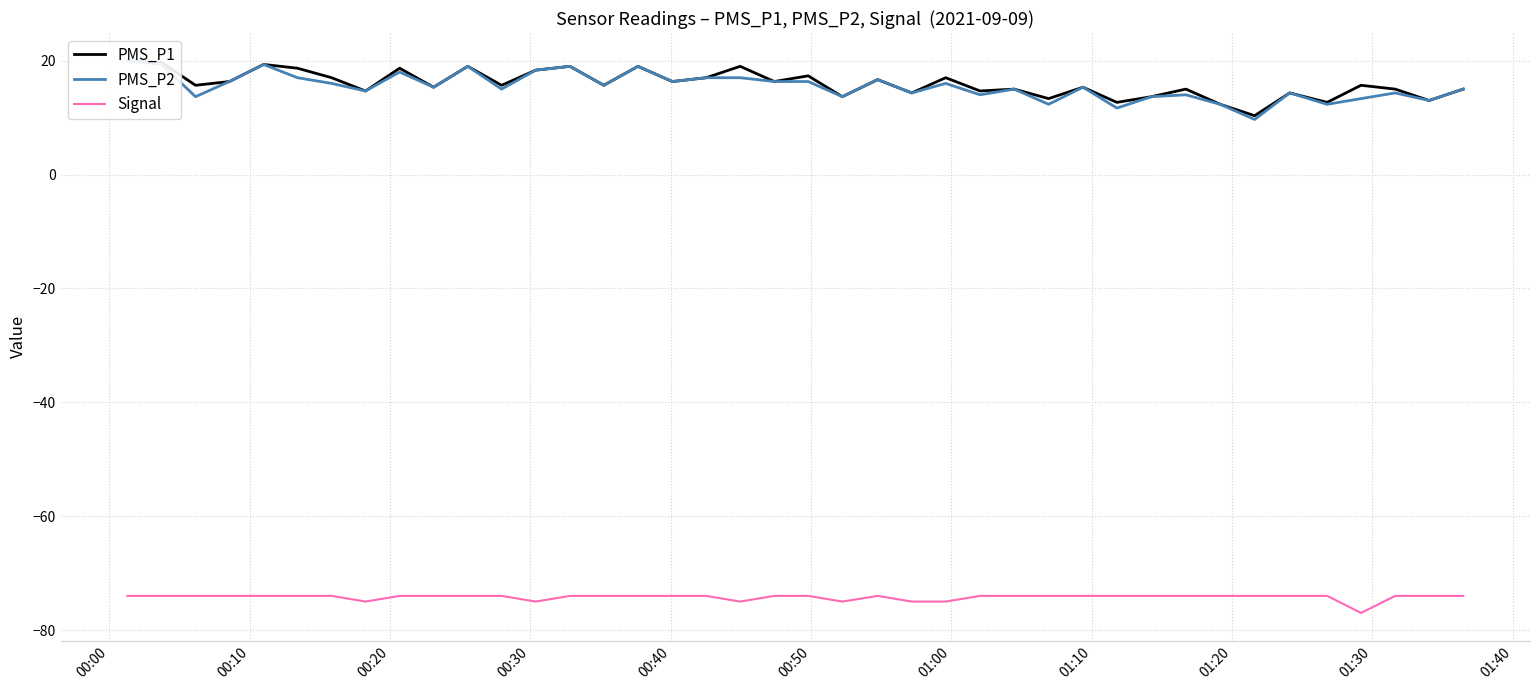

What is the lowest value of the Signal series?

-77